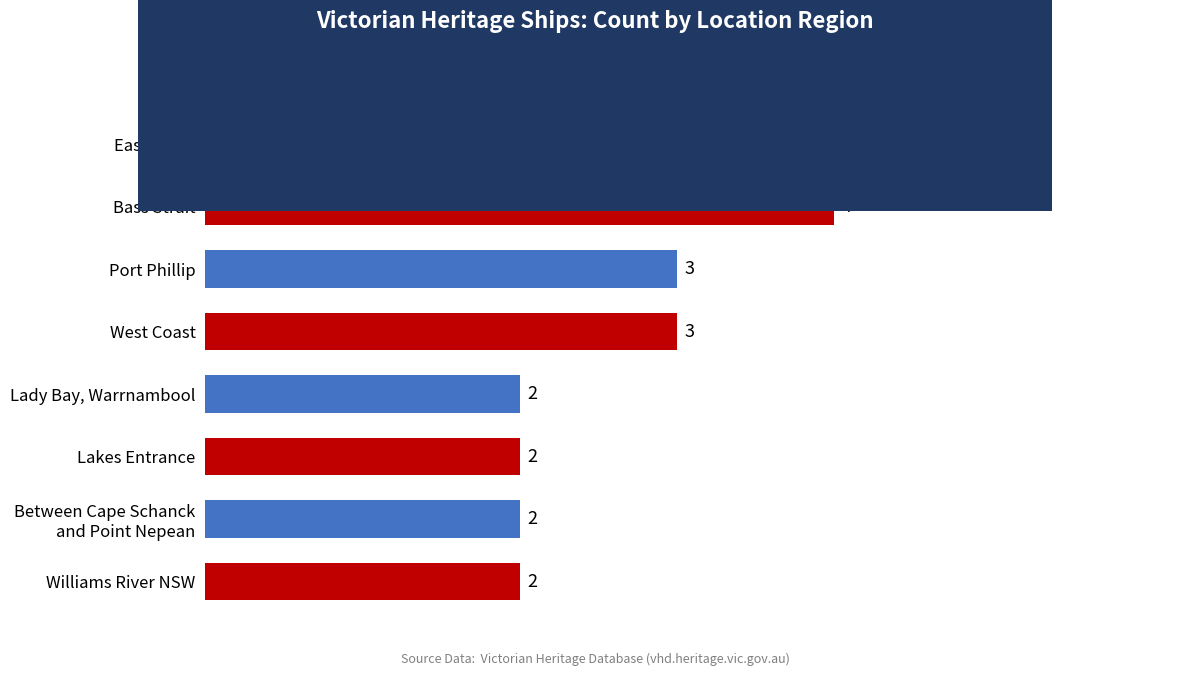

Approximately how many times larger is the value at Port Phillip compared to East Coast?

0.6